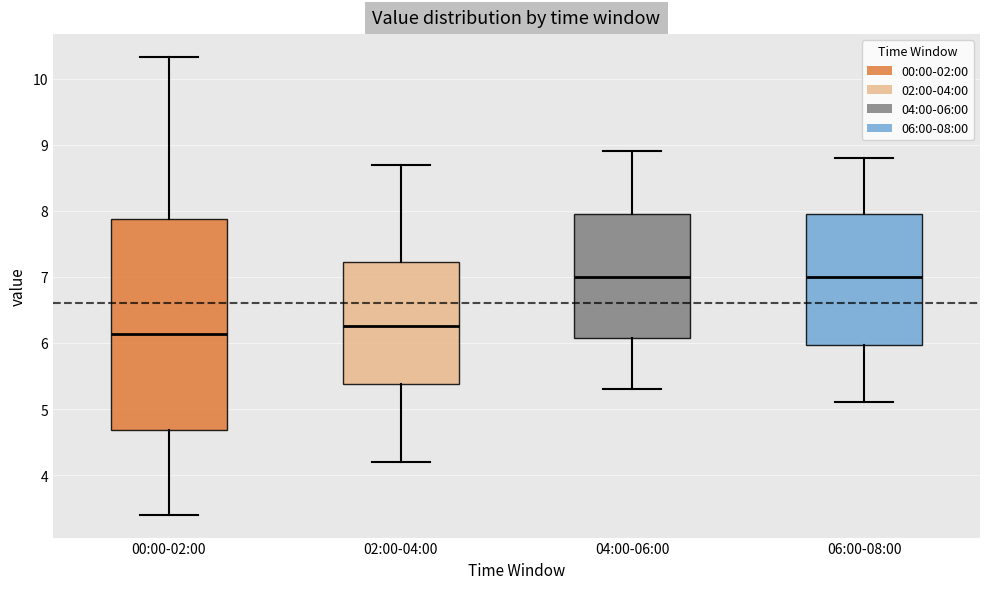

Reading left to right, read every box against the y-axis: the position of its median line, the range the box covers, and the ends of its whiskers. The values are not printed on the chart, so give them approximately, as read against the axis.

00:00-02:00: median 6.1, box 4.7 to 7.9, whiskers 3.4 to 10.3
02:00-04:00: median 6.3, box 5.4 to 7.2, whiskers 4.2 to 8.7
04:00-06:00: median 7.0, box 6.1 to 8.0, whiskers 5.3 to 8.9
06:00-08:00: median 7.0, box 6.0 to 8.0, whiskers 5.1 to 8.8